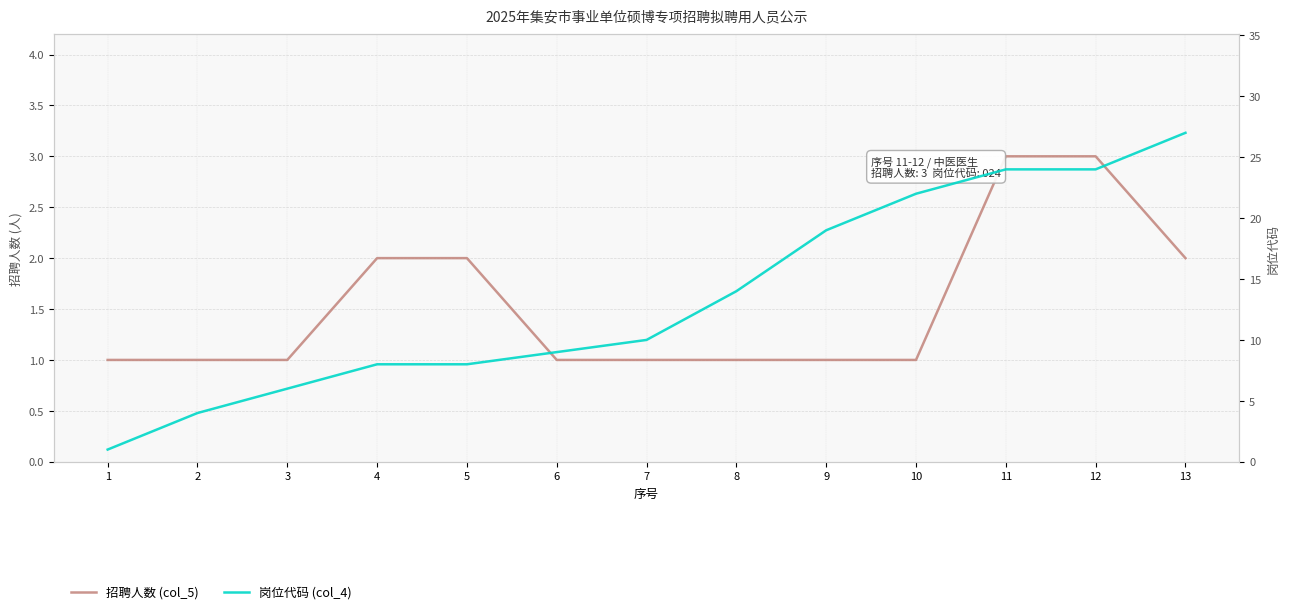

List the labels in order of 岗位代码 (col_4) value, largest first.

13, 11, 12, 10, 9, 8, 7, 6, 4, 5, 3, 2, 1